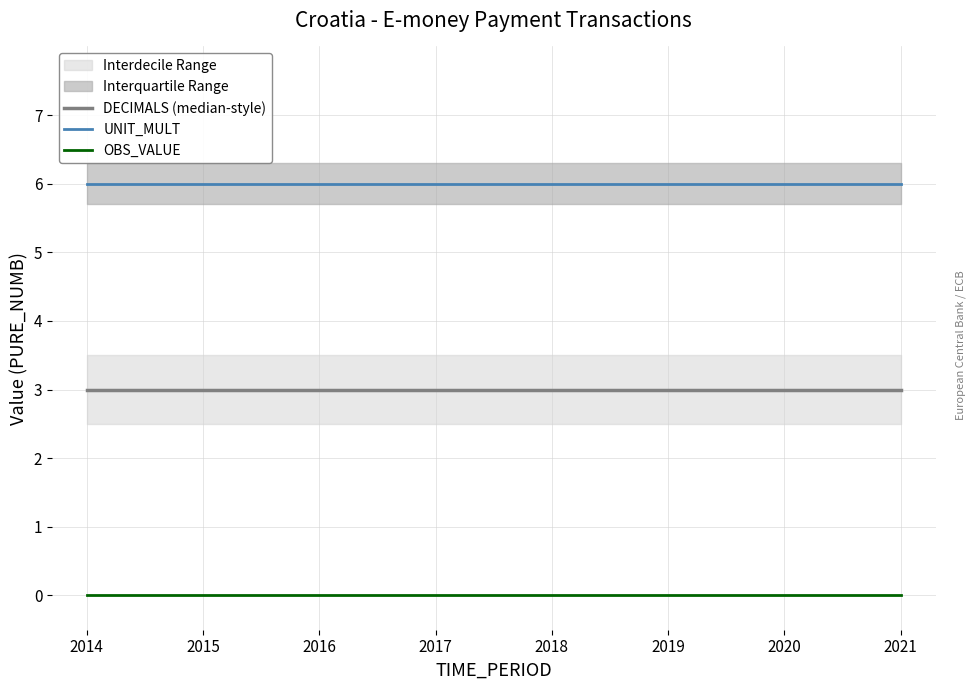

True or false: UNIT_MULT and OBS_VALUE intersect in this chart.

False